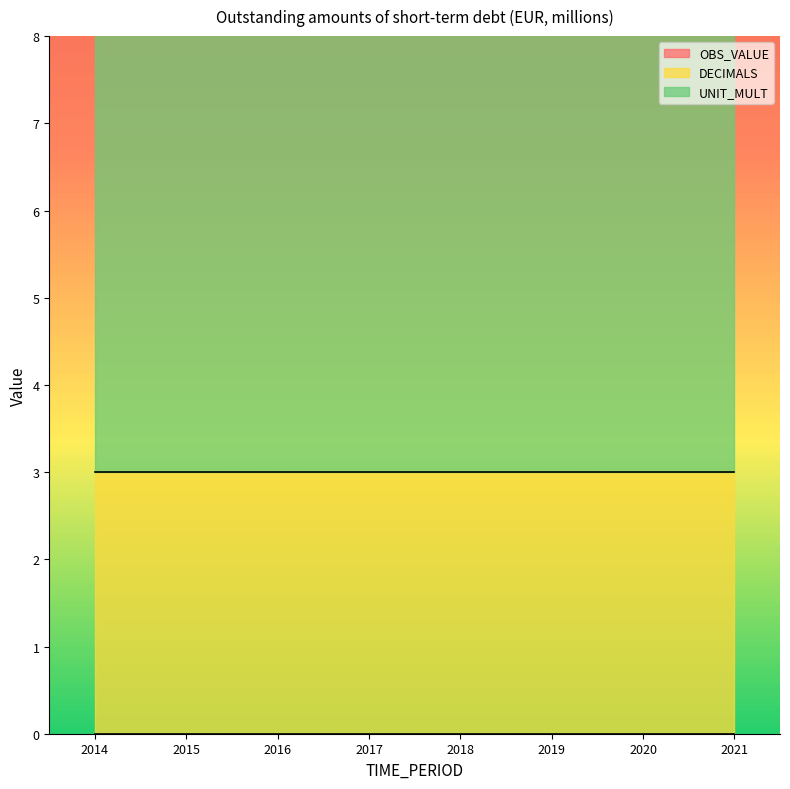

True or false: DECIMALS and UNIT_MULT intersect in this chart.

False